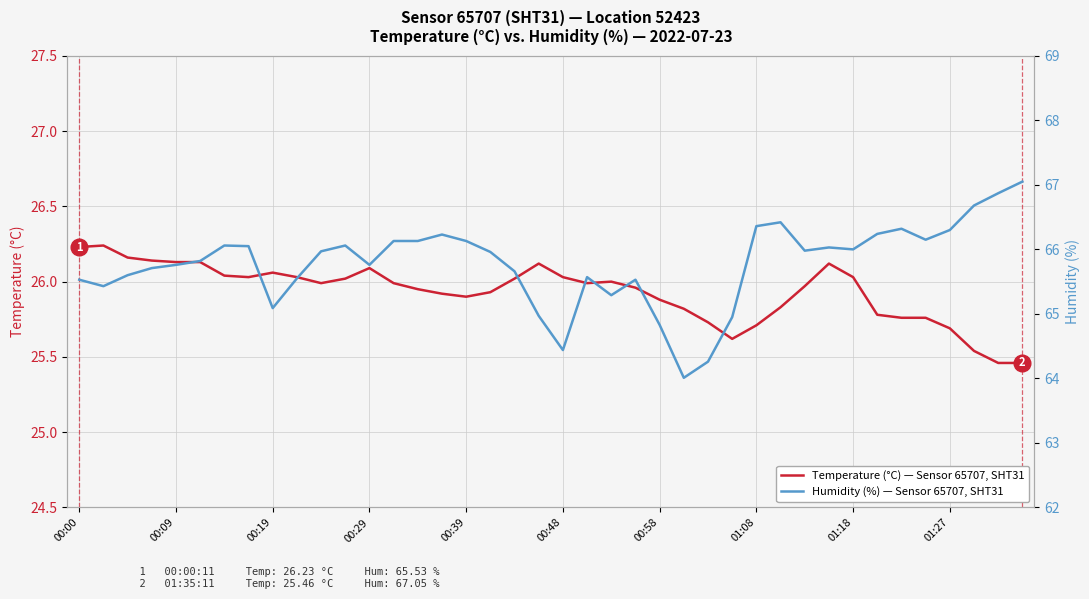

At which label does Humidity (%) — Sensor 65707, SHT31 first exceed 65?

00:00